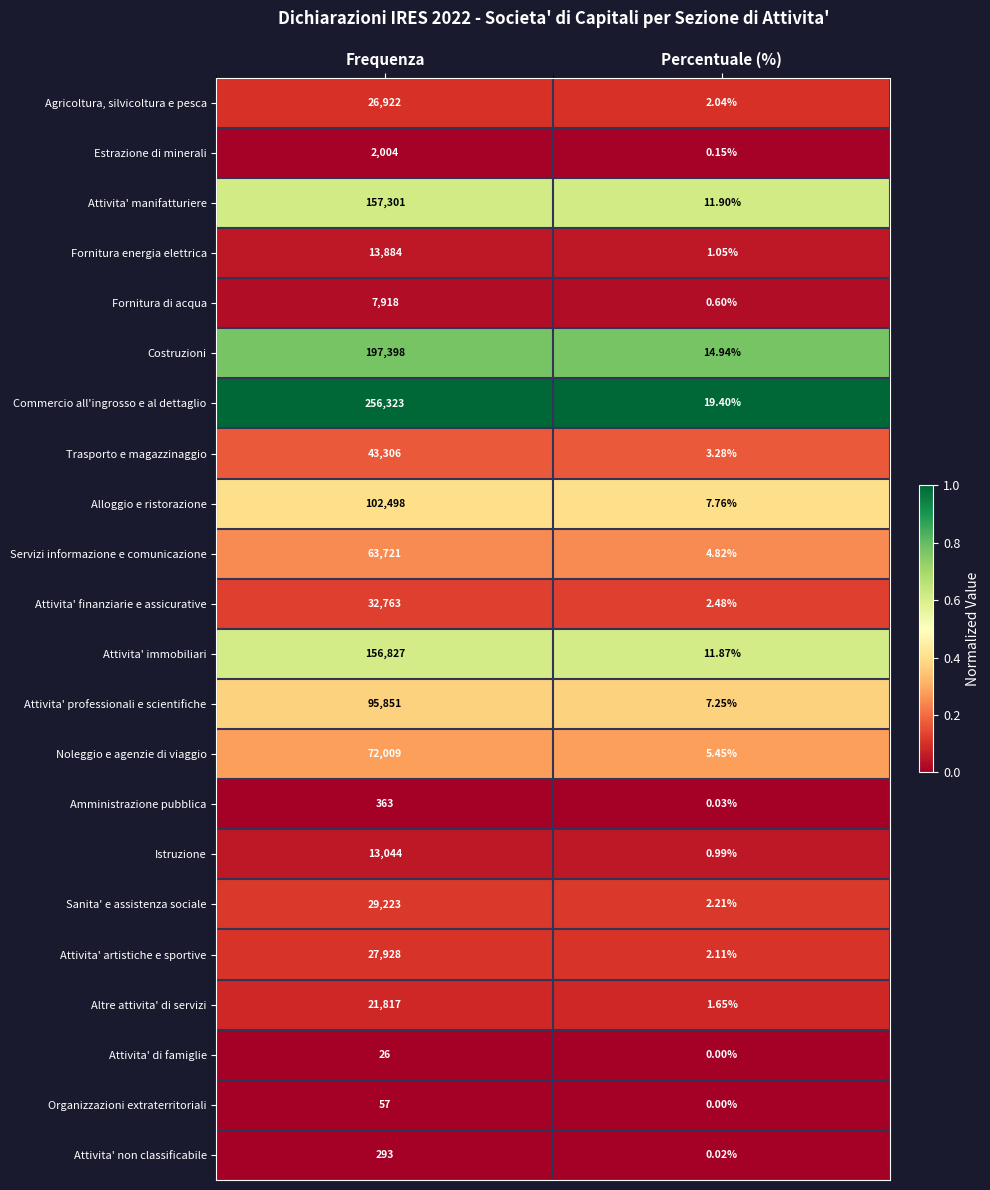

Rank the series by their maximum value, from lowest to highest.

Attivita' di famiglie, Organizzazioni extraterritoriali, Attivita' non classificabile, Amministrazione pubblica, Estrazione di minerali, Fornitura di acqua, Istruzione, Fornitura energia elettrica, Altre attivita' di servizi, Agricoltura, silvicoltura e pesca, Attivita' artistiche e sportive, Sanita' e assistenza sociale, Attivita' finanziarie e assicurative, Trasporto e magazzinaggio, Servizi informazione e comunicazione, Noleggio e agenzie di viaggio, Attivita' professionali e scientifiche, Alloggio e ristorazione, Attivita' immobiliari, Attivita' manifatturiere, Costruzioni, Commercio all'ingrosso e al dettaglio